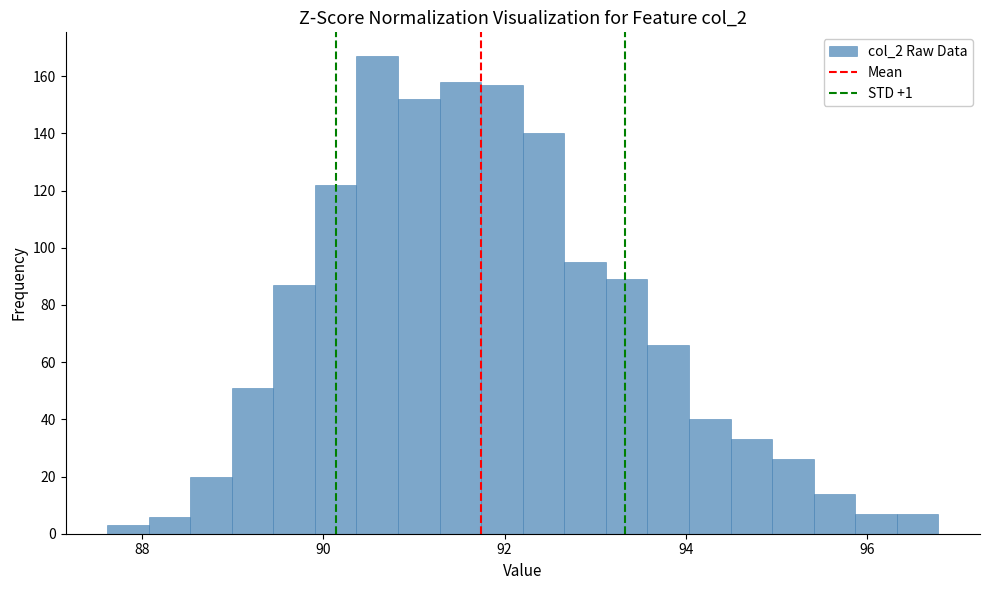

Read against the x-axis, roughly where is the centre of the tallest bar?

90.6